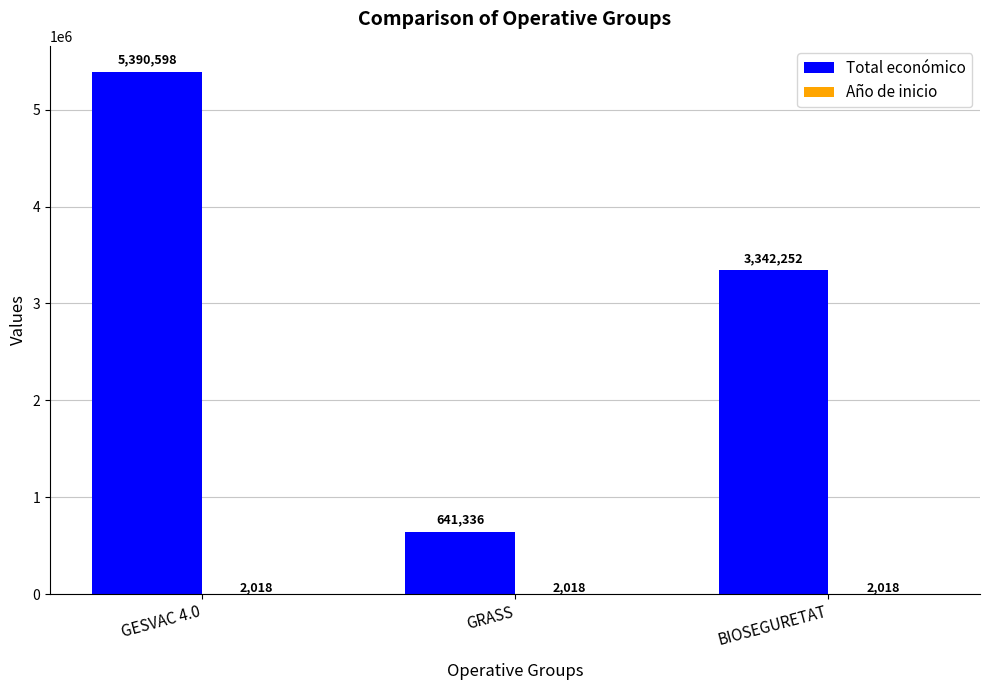

Where does the Total económico series first go above 3342252?

GESVAC 4.0